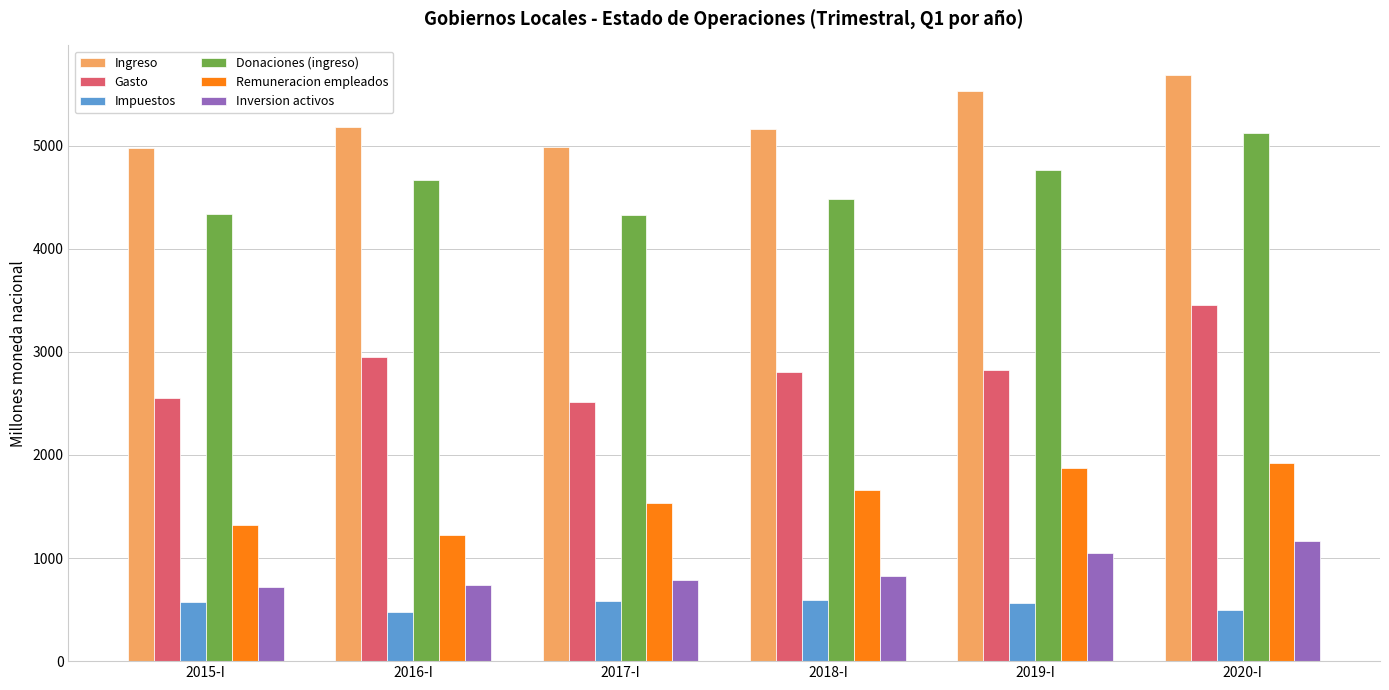

The value of Impuestos at 2018-I is 367.8. True or false?

False